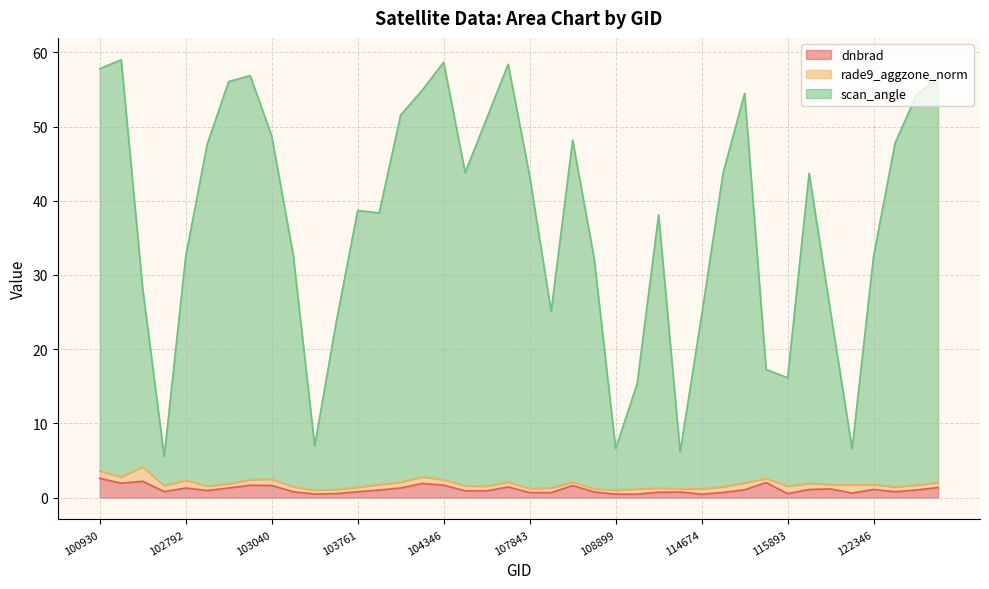

What are all the series names shown in the legend?

dnbrad, rade9_aggzone_norm, scan_angle